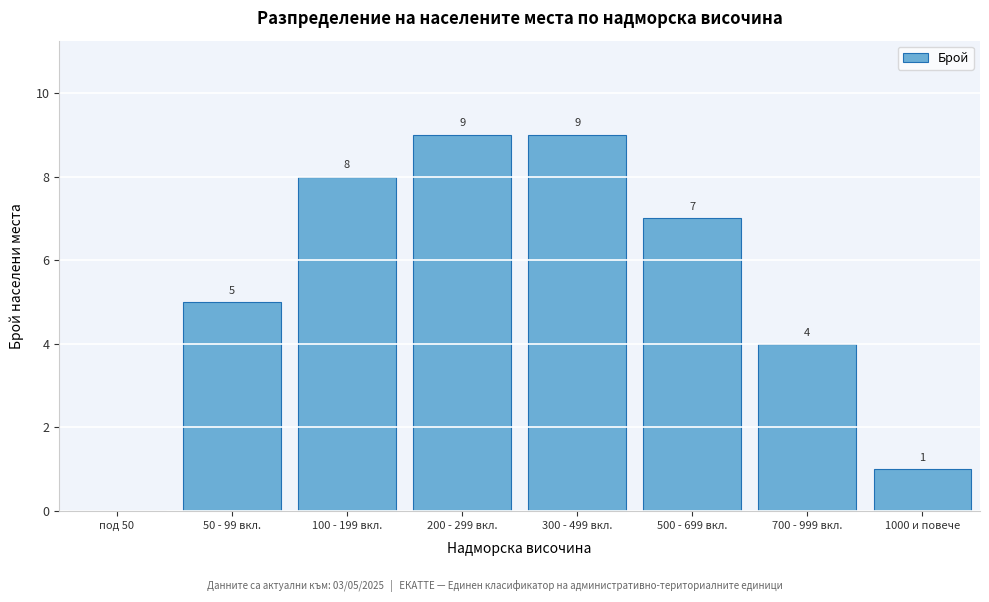

Reading left to right, transcribe all the data shown in this chart.

под 50=0	50 - 99 вкл.=5	100 - 199 вкл.=8	200 - 299 вкл.=9	300 - 499 вкл.=9	500 - 699 вкл.=7	700 - 999 вкл.=4	1000 и повече=1